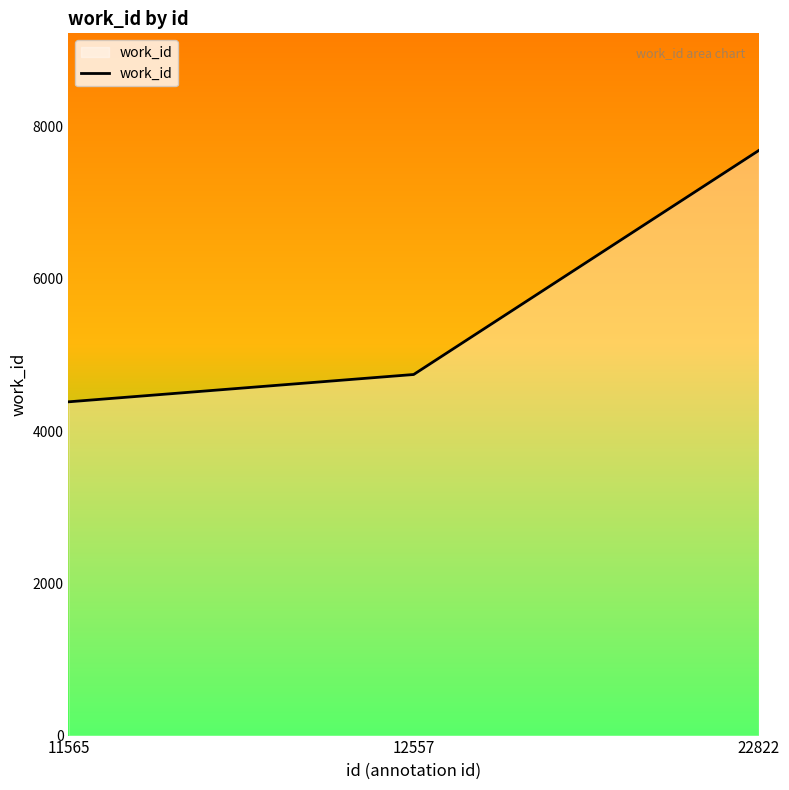

Approximately how many times larger is the value at 12557 compared to 11565?

1.1